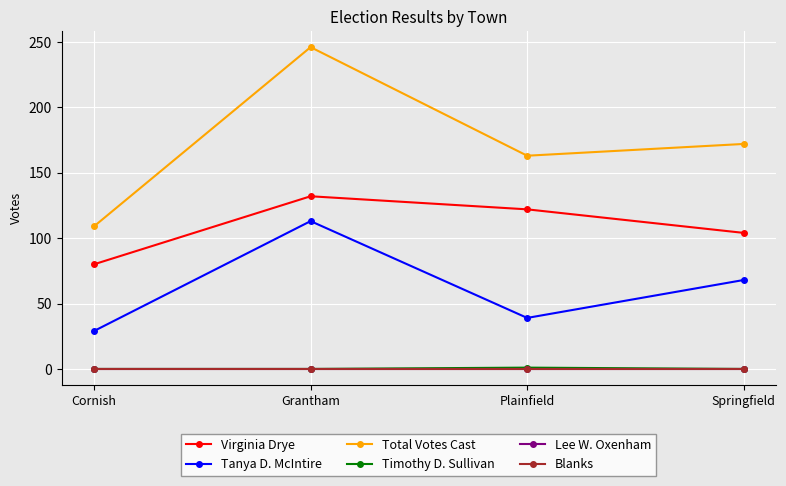

Does the chart have visible grid lines?

Yes